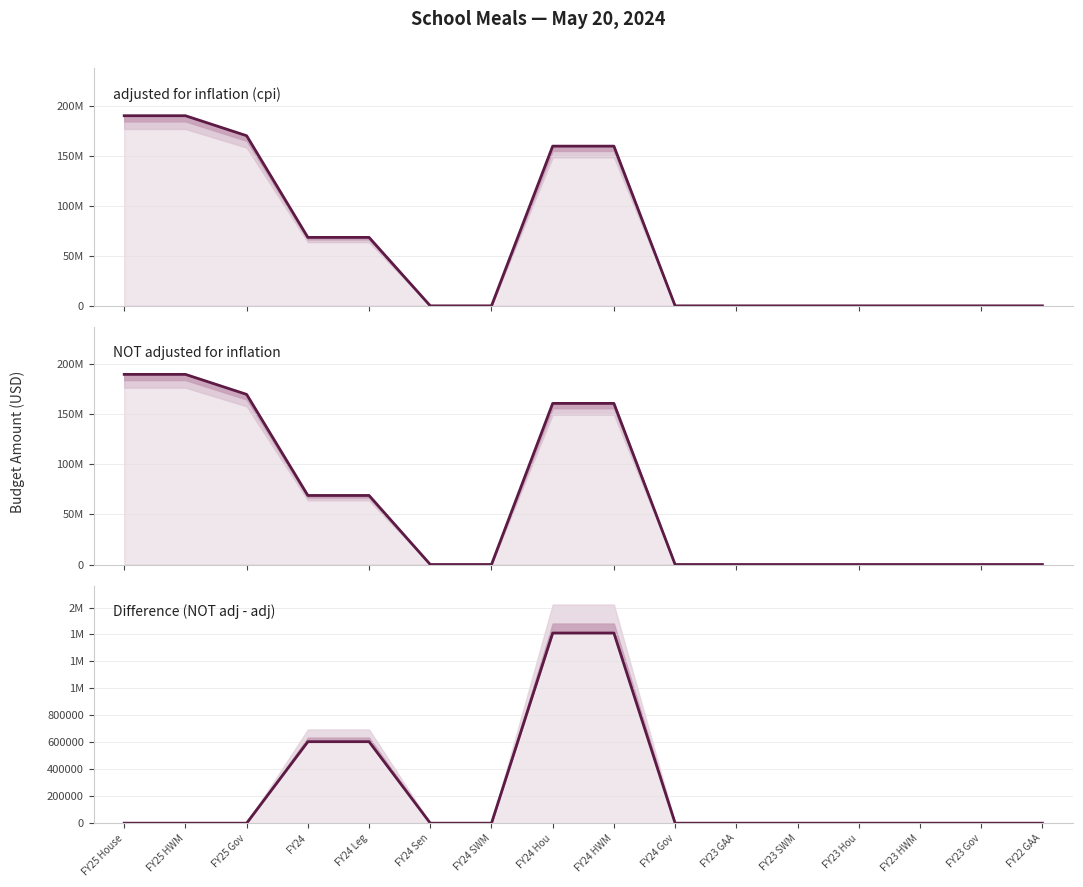

At which label does NOT adjusted for inflation reach its minimum?

FY24 Sen